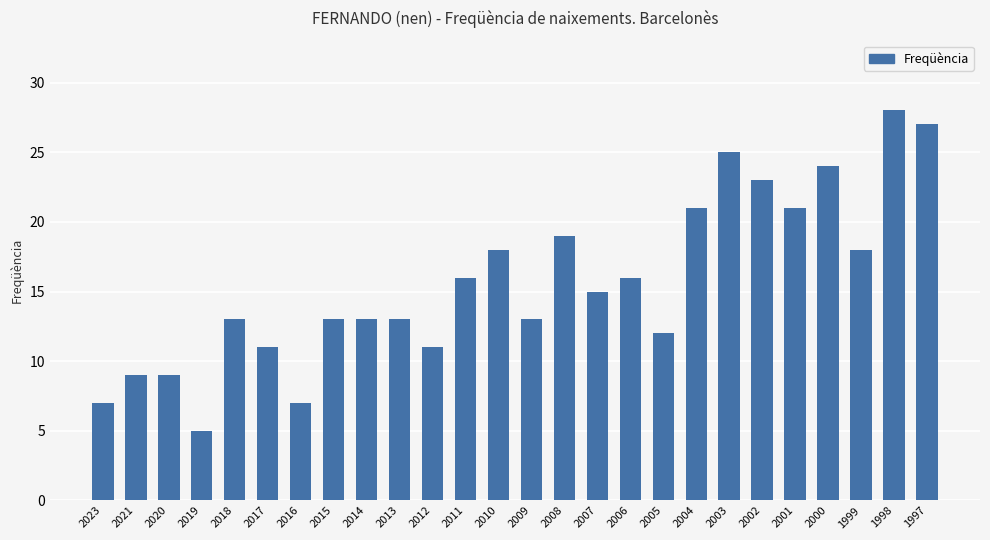

What is the change in value from 2018 to 2011?

+3